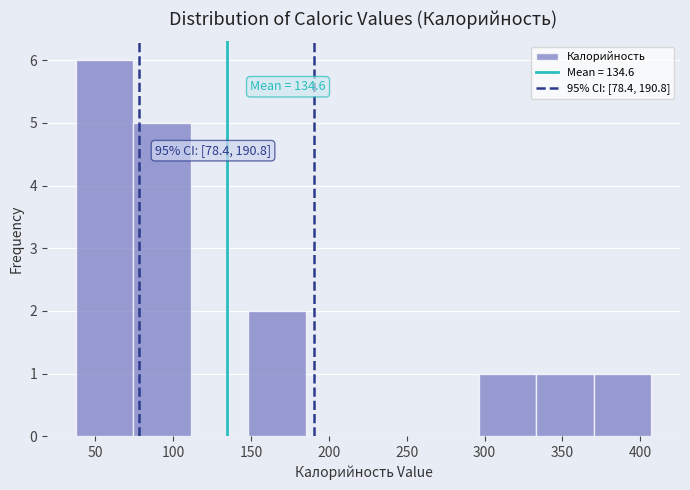

Which range on the x-axis has the tallest bar?

40 to 75